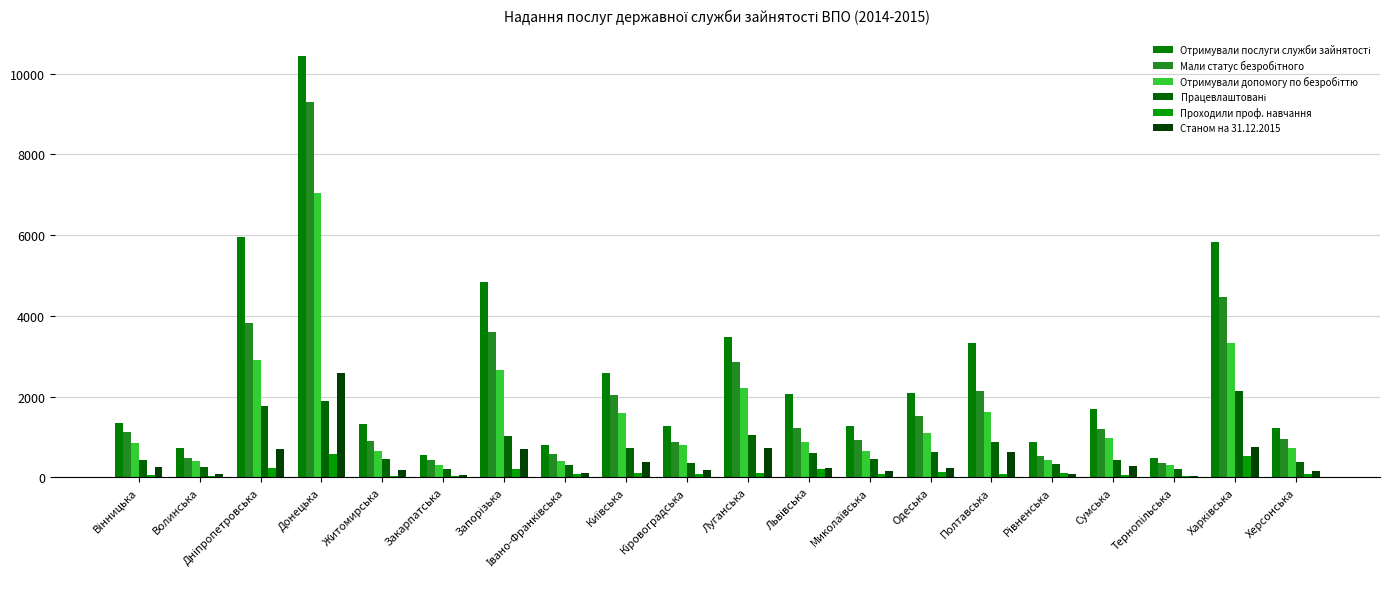

Count the number of data series in this chart.

6